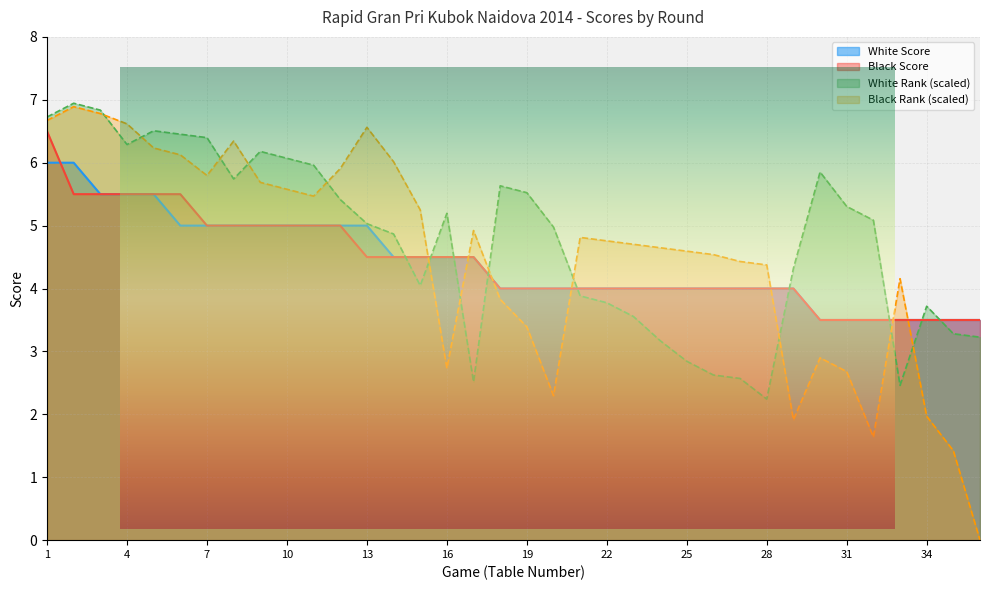

True or false: White Rank and Black Score cross at least once.

True